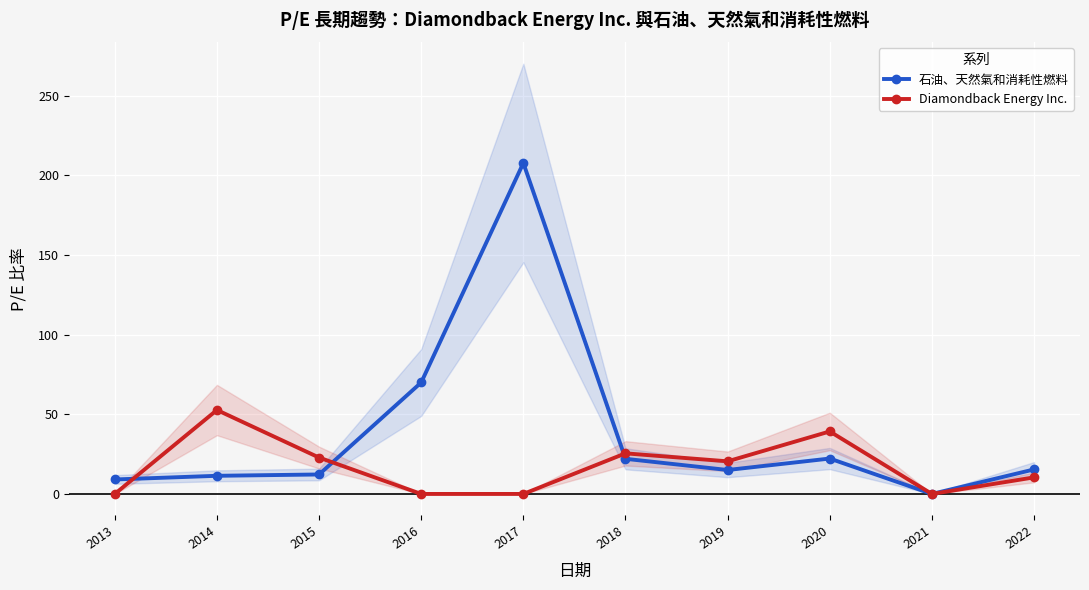

Which category has the lowest value in the 石油、天然氣和消耗性燃料 series?

2021